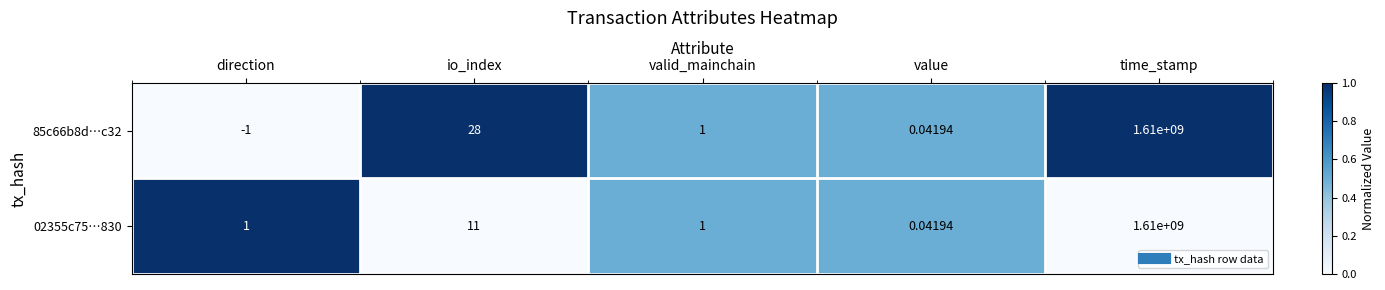

Rank the categories by 85c66b8d…c32 value from lowest to highest.

direction, value, valid_mainchain, io_index, time_stamp